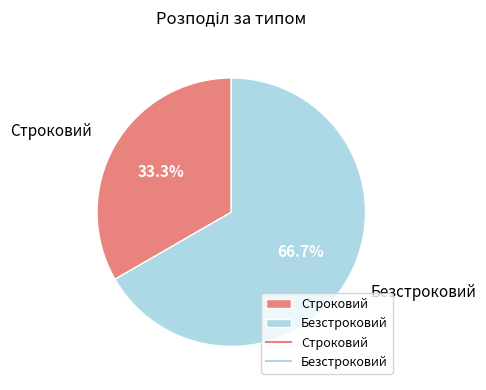

What is the ratio of the value at Строковий to the value at Безстроковий?

0.5